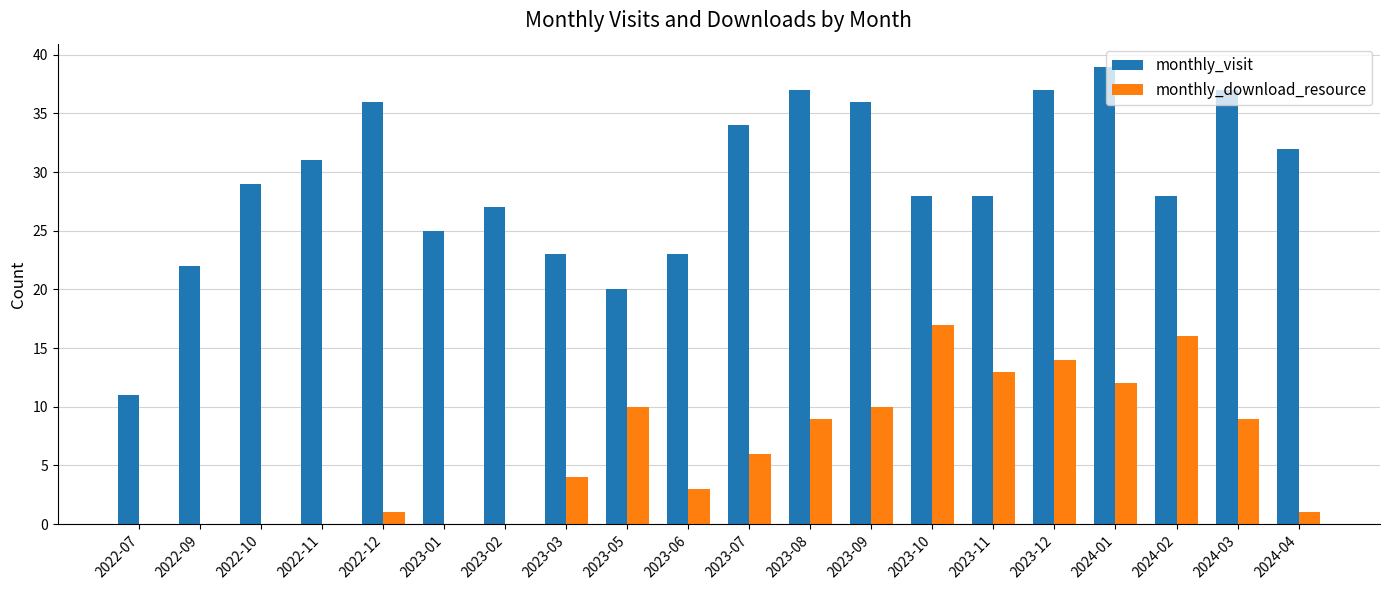

True or false: monthly_visit has a value of 45 at 2022-10.

False